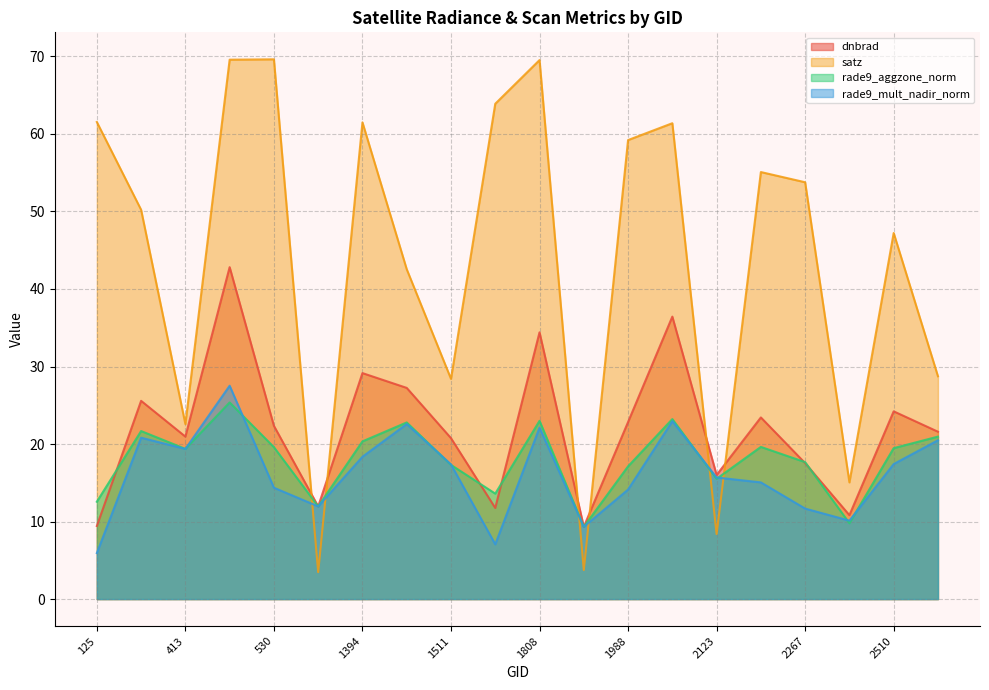

How many lines are shown in the chart?

4